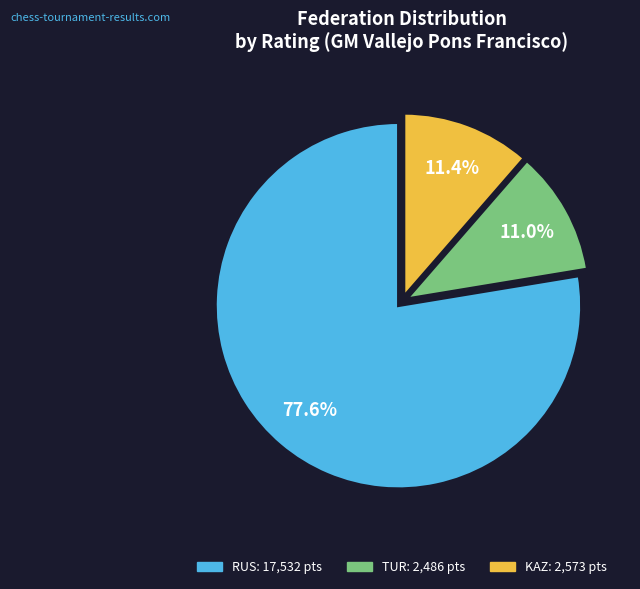

Is there any slice that represents more than half of the pie?

Yes